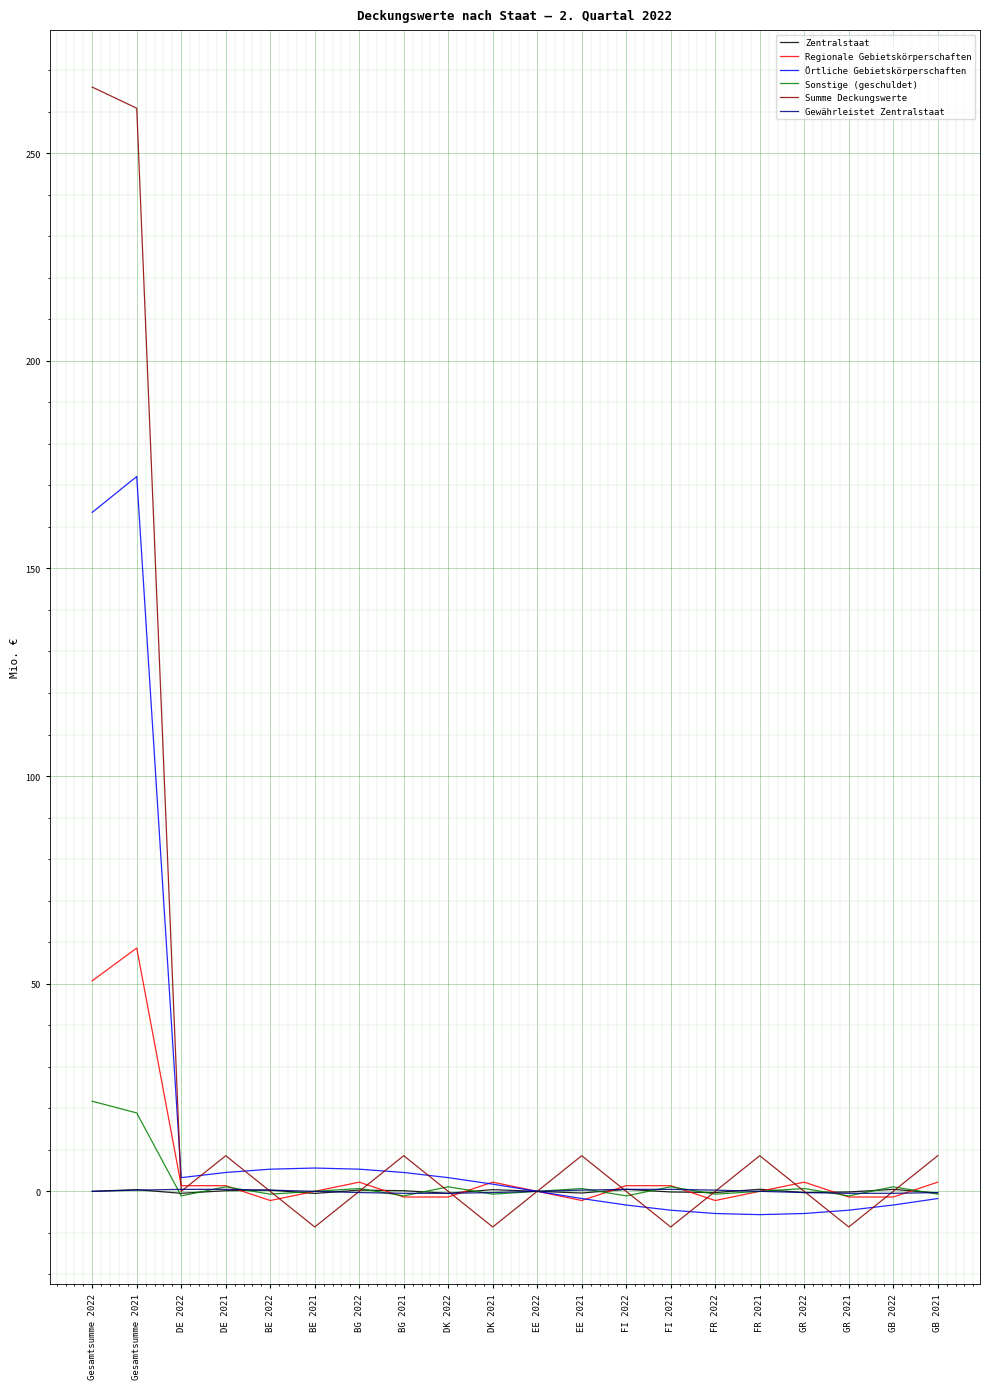

What is the smallest value displayed?

-8.6